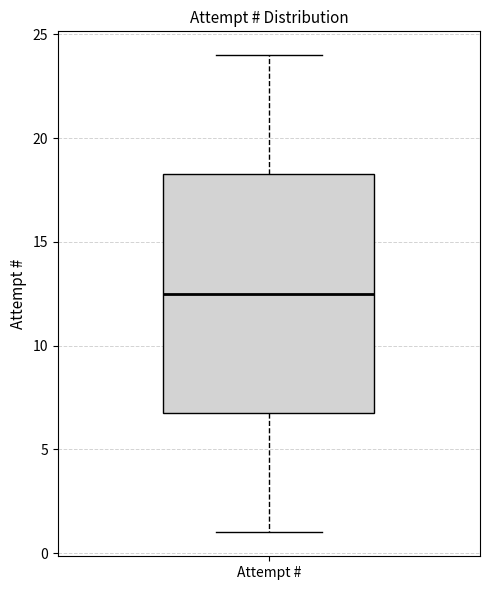

Transcribe this box plot: give where the median line is, the range the box spans, and where the two whiskers end, as read against the y-axis. The values are not printed on the chart, so give them approximately, as read against the axis.

median 12.5, box 7.0 to 18.5, whiskers 1.0 to 24.0